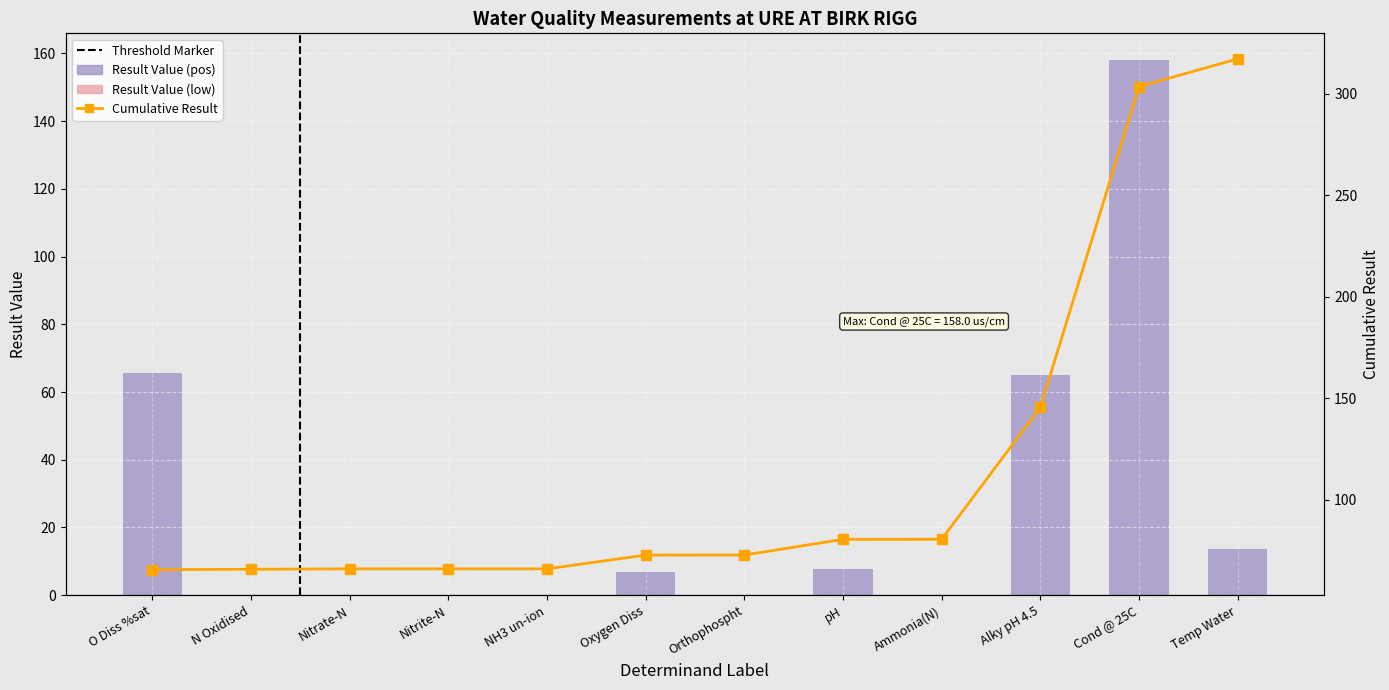

Are the bars horizontal?

No